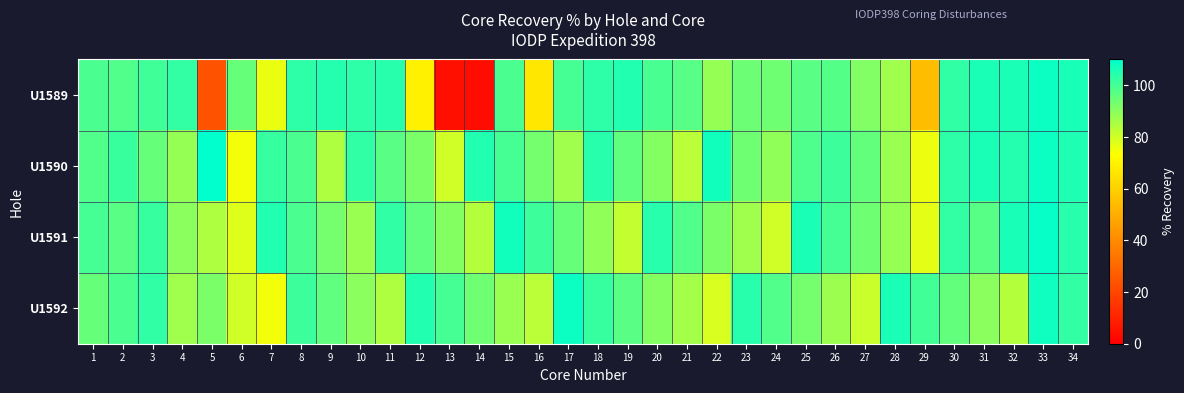

At how many categories does at least one series exceed 95?

34